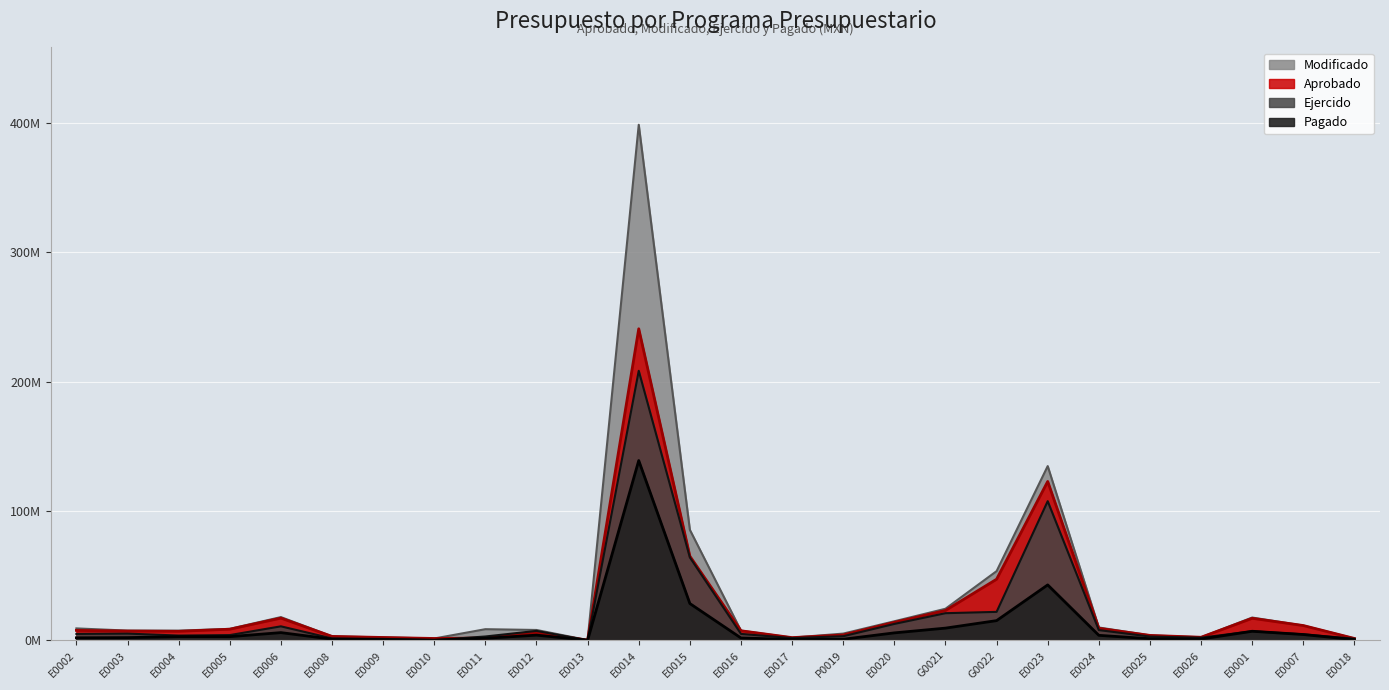

What is the value of the Modificado point at the 19th from the left?

53427469.6